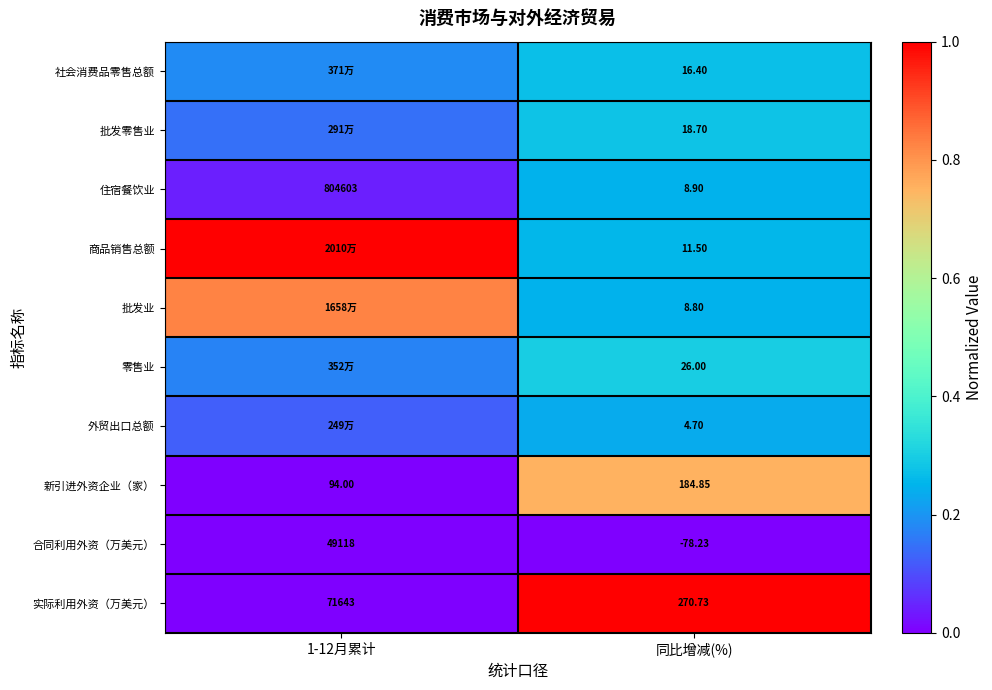

At which label does 合同利用外资（万美元） reach its minimum?

同比增减(%)